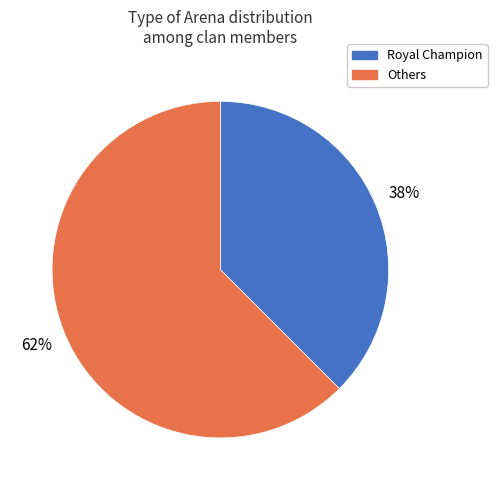

To the nearest percent, what is the average slice percentage?

50%